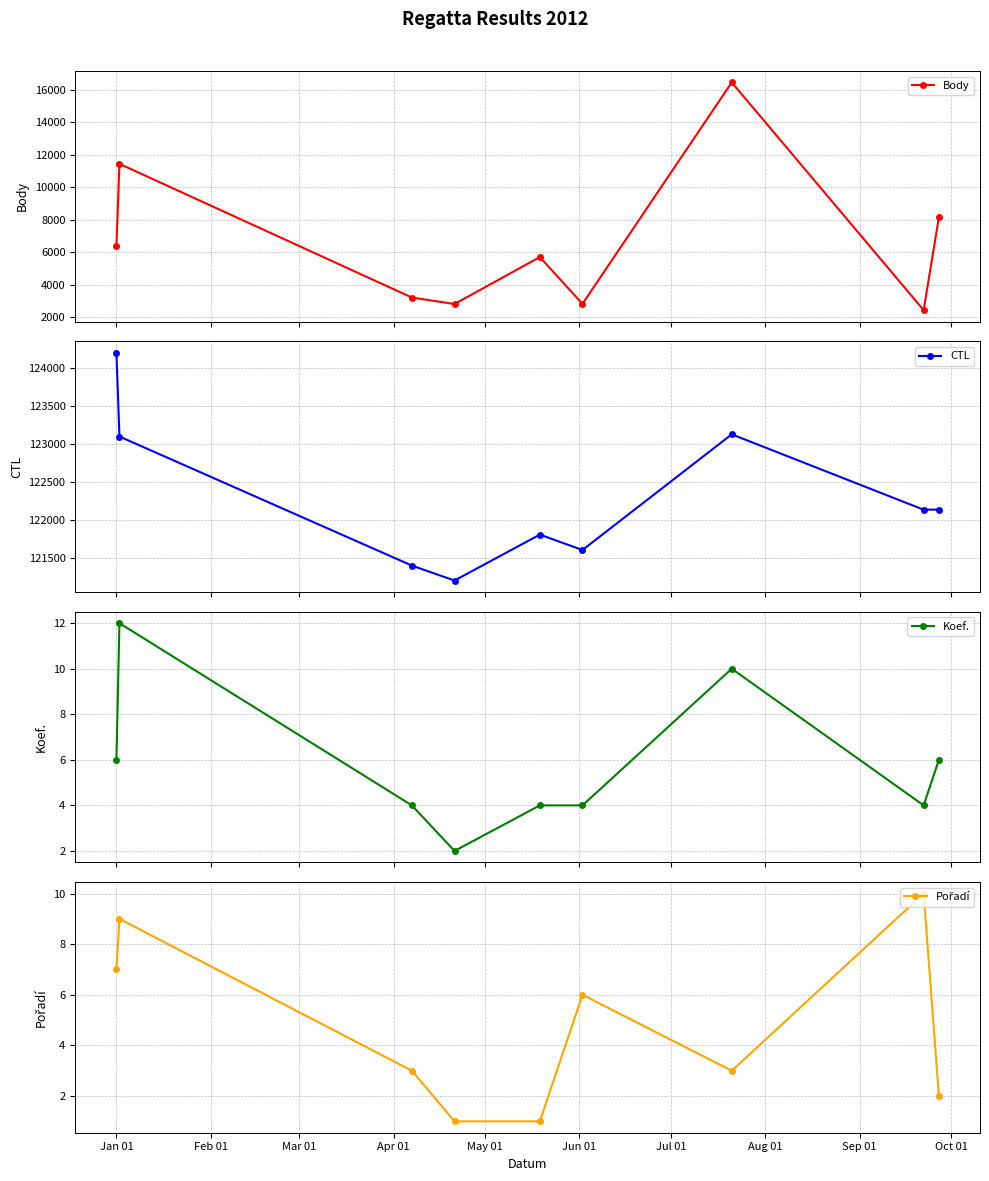

Which series has the largest total across all categories?

CTL